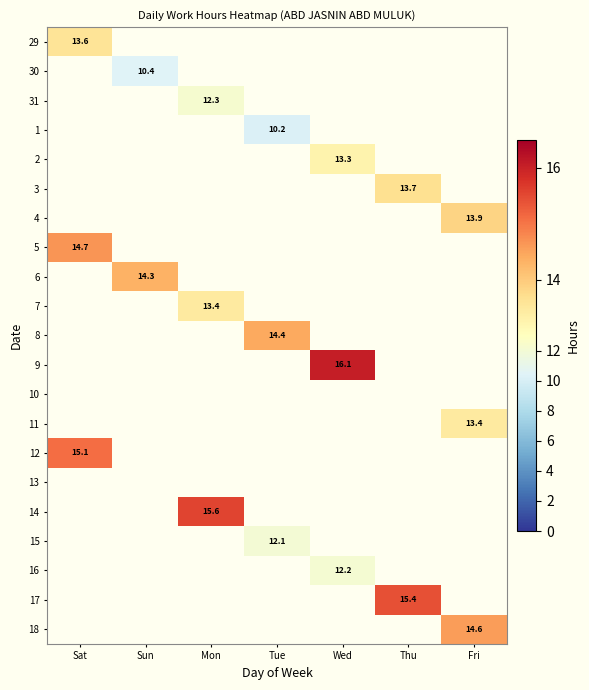

Is it true that 30 equals 10.4 at Sun?

True